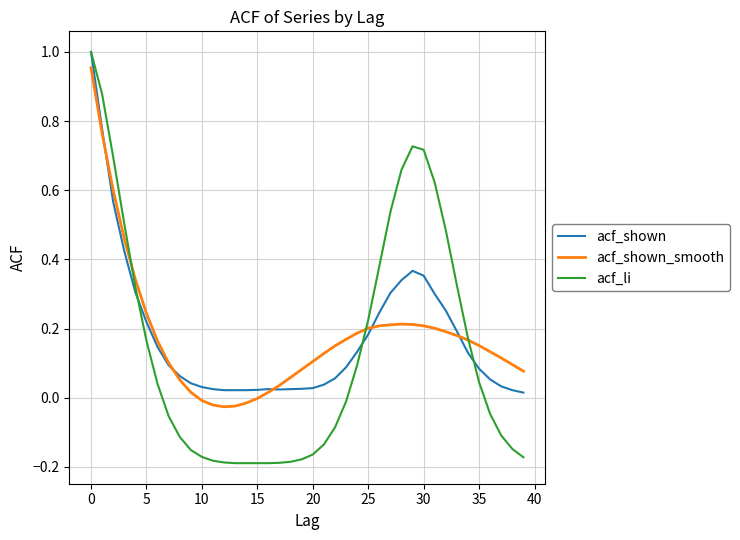

Which series has the widest spread of values?

acf_li